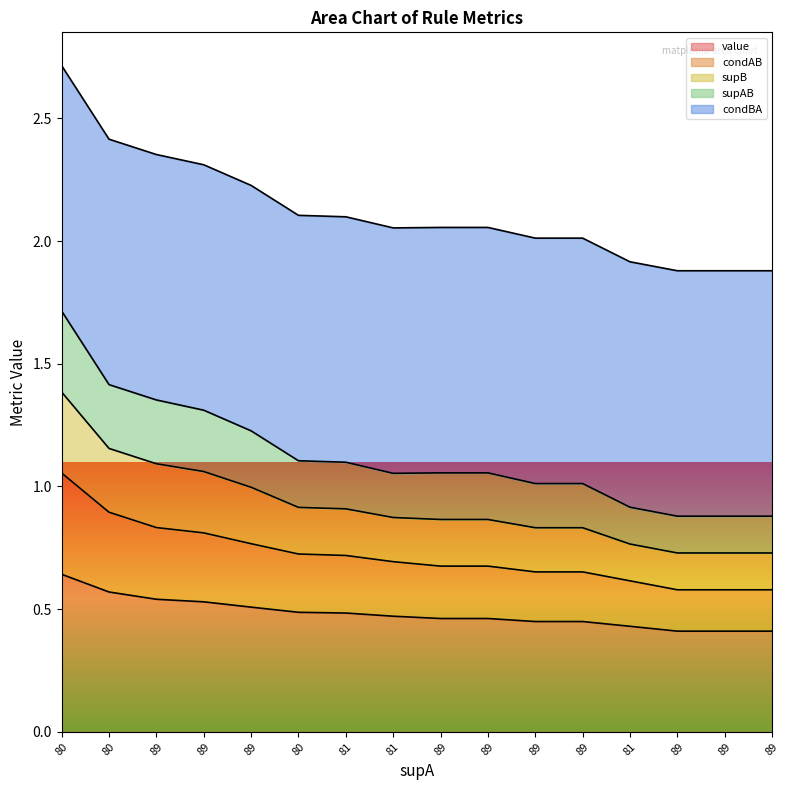

What is the label of the 10th point from the right?

81